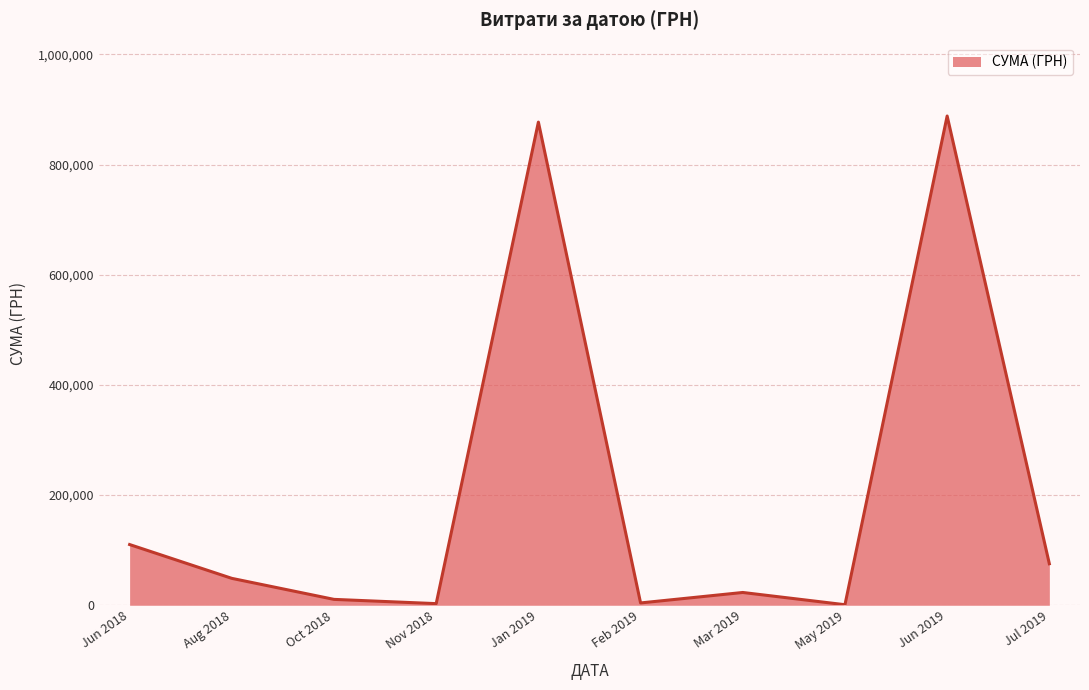

Is it true that the value at Jul 2019 is 127720.3?

False